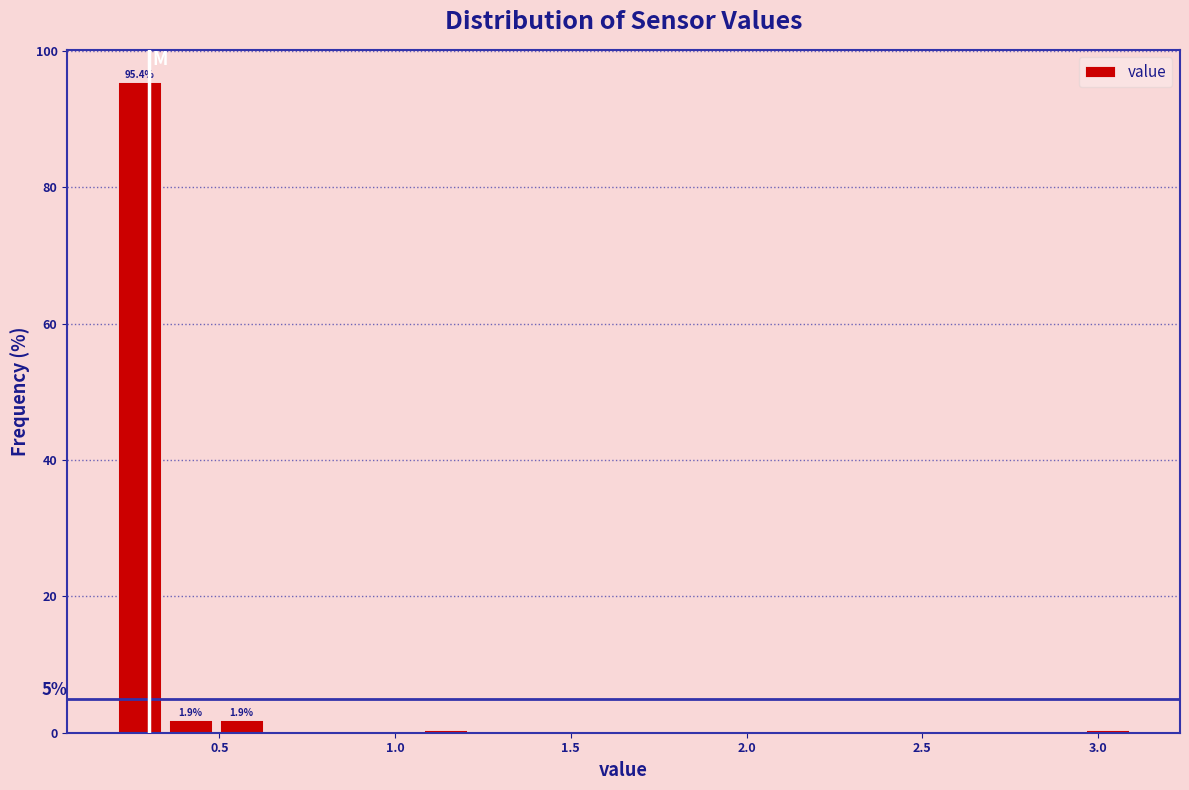

Read against the x-axis, roughly where is the centre of the tallest bar?

0.25